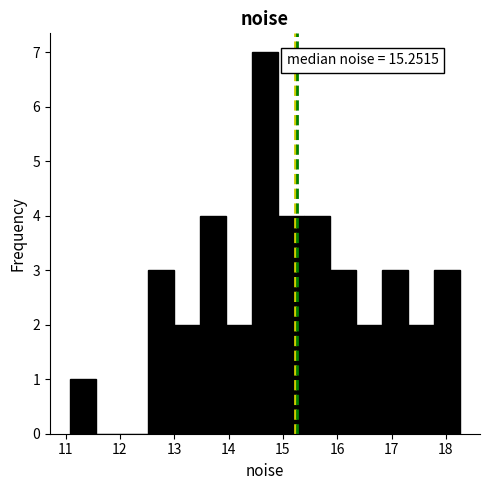

Over which range of the x-axis is the bar tallest?

14.4 to 14.9